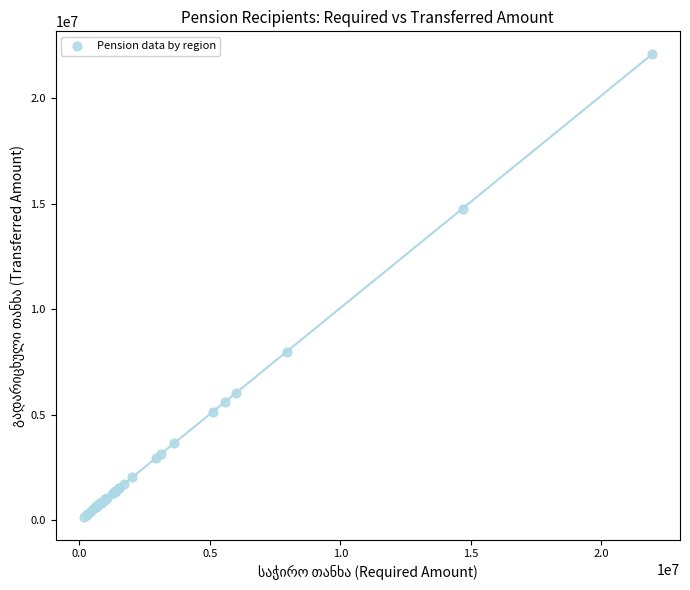

What Y value in the scatter plot is closest to 11130276?

7982651.0